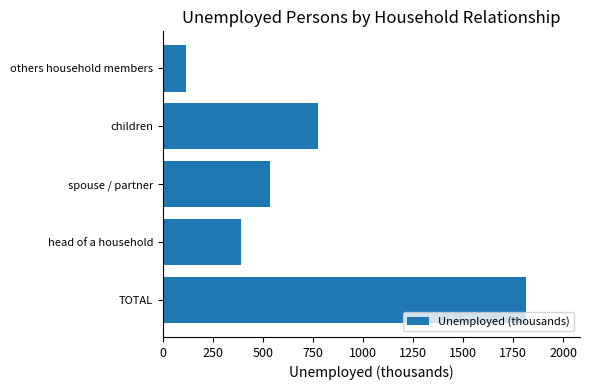

Reading top to bottom, transcribe all the data shown in this chart.

others household members=114	children=776	spouse / partner=534	head of a household=389	TOTAL=1812